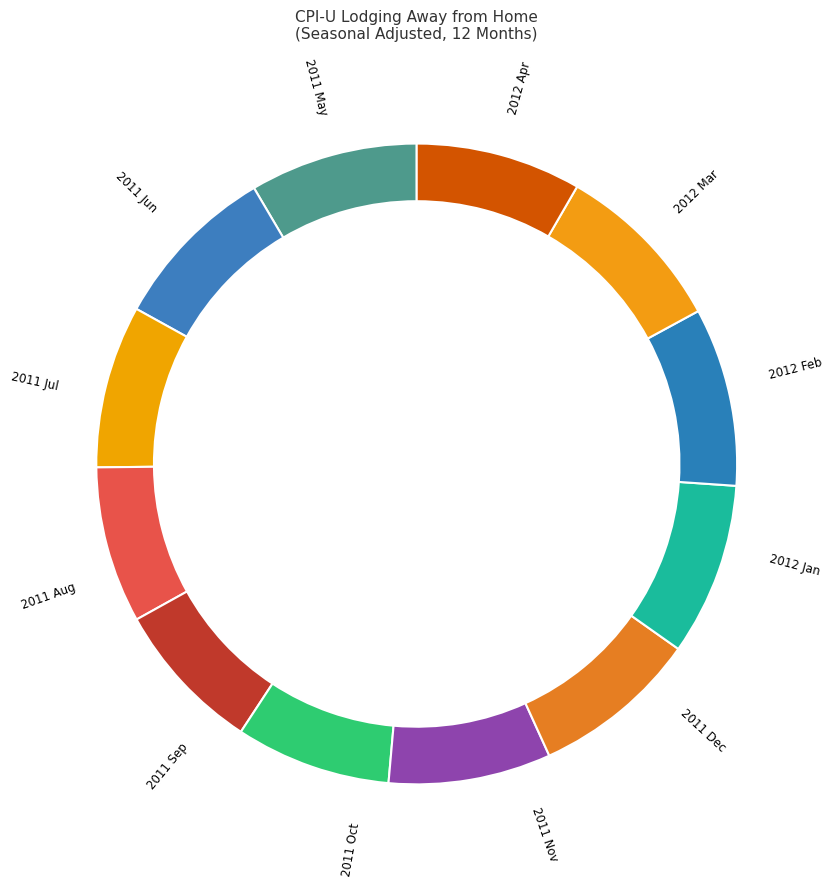

True or false: 2012 Jan accounts for 15% of the total.

False